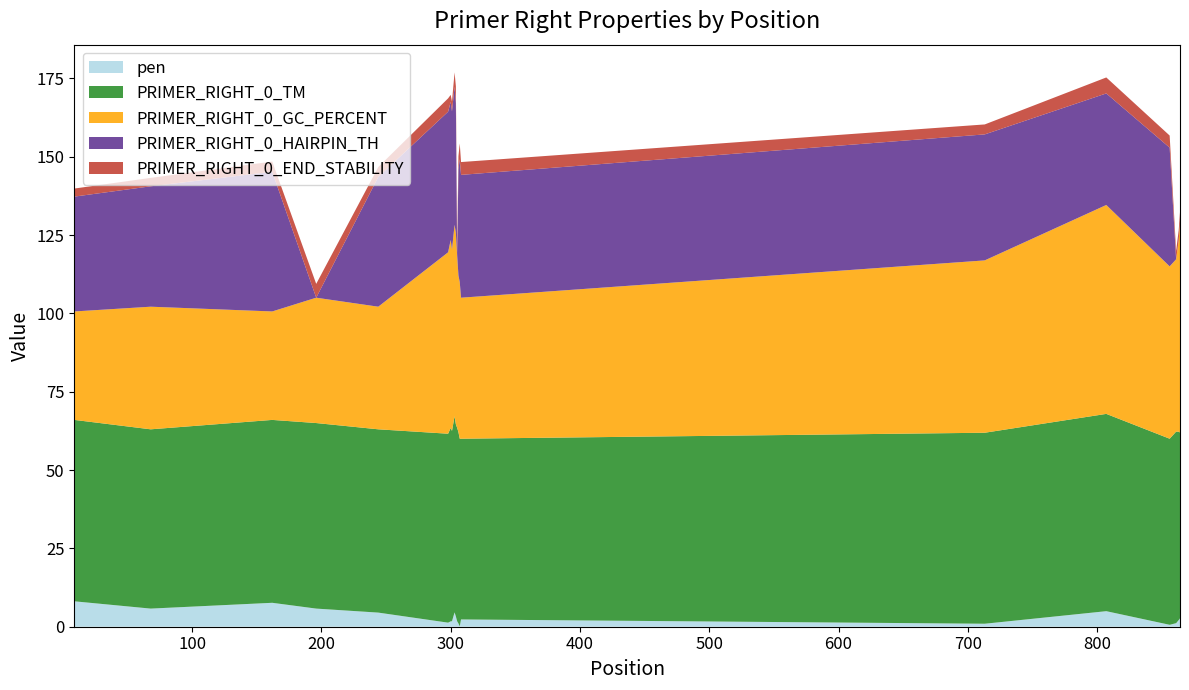

Reading left to right, what are all the values shown in this chart?

pen: 8.1	5.8	7.6	5.8	4.5	1.3	1.7	1.7	4.6	3.3	1.7	1.0	0.1	2.3	1.0	5.0	0.6	1.1	2.1	2.7
PRIMER_RIGHT_0_TM: 57.9	57.2	58.4	59.2	58.5	60.3	61.7	60.7	62.6	61.3	61.7	61.0	59.9	57.7	61.0	63.0	59.4	61.1	60.1	59.3
PRIMER_RIGHT_0_GC_PERCENT: 34.6	39.1	34.6	40.0	39.1	57.9	60.0	57.9	61.1	61.1	55.0	50.0	50.0	45.0	55.0	66.7	55.0	55.0	61.1	66.7
PRIMER_RIGHT_0_HAIRPIN_TH: 36.6	38.4	44.6	0.0	41.4	44.9	44.1	44.1	44.1	41.5	0.0	33.9	39.2	39.2	40.2	35.6	37.9	0.0	0.0	0.0
PRIMER_RIGHT_0_END_STABILITY: 2.6	2.7	3.2	4.4	3.2	4.3	2.2	3.1	4.6	5.3	4.3	4.2	5.0	4.1	3.2	5.1	3.9	2.7	3.2	3.6